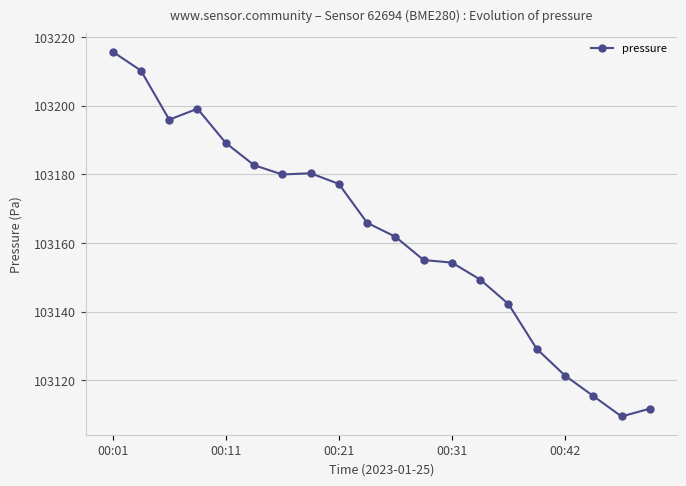

What is the value of the 16th point from the left?

103129.2